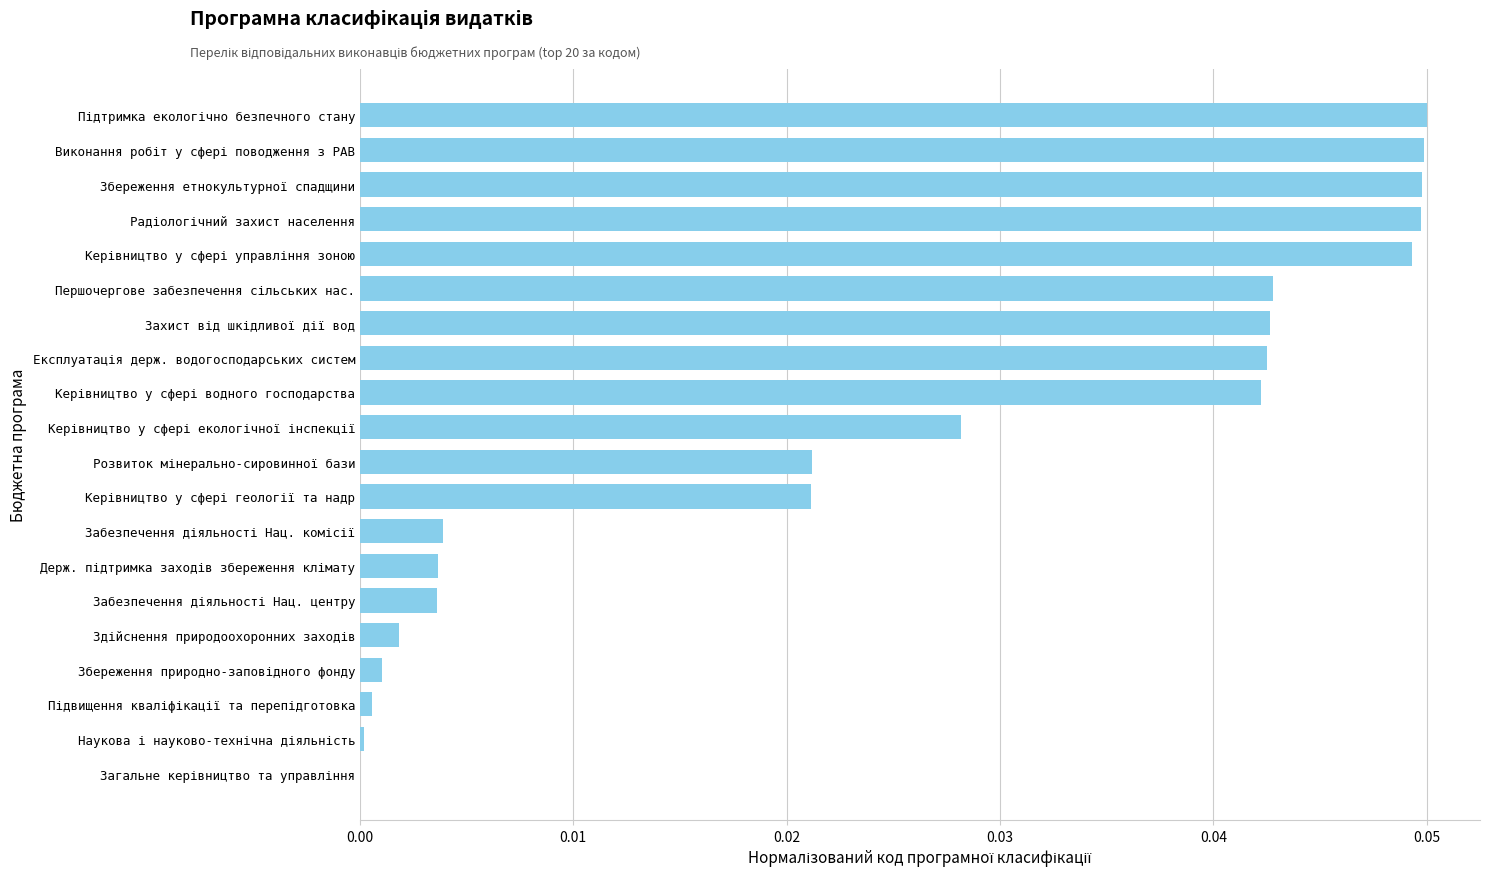

How many categories are shown in the chart?

20